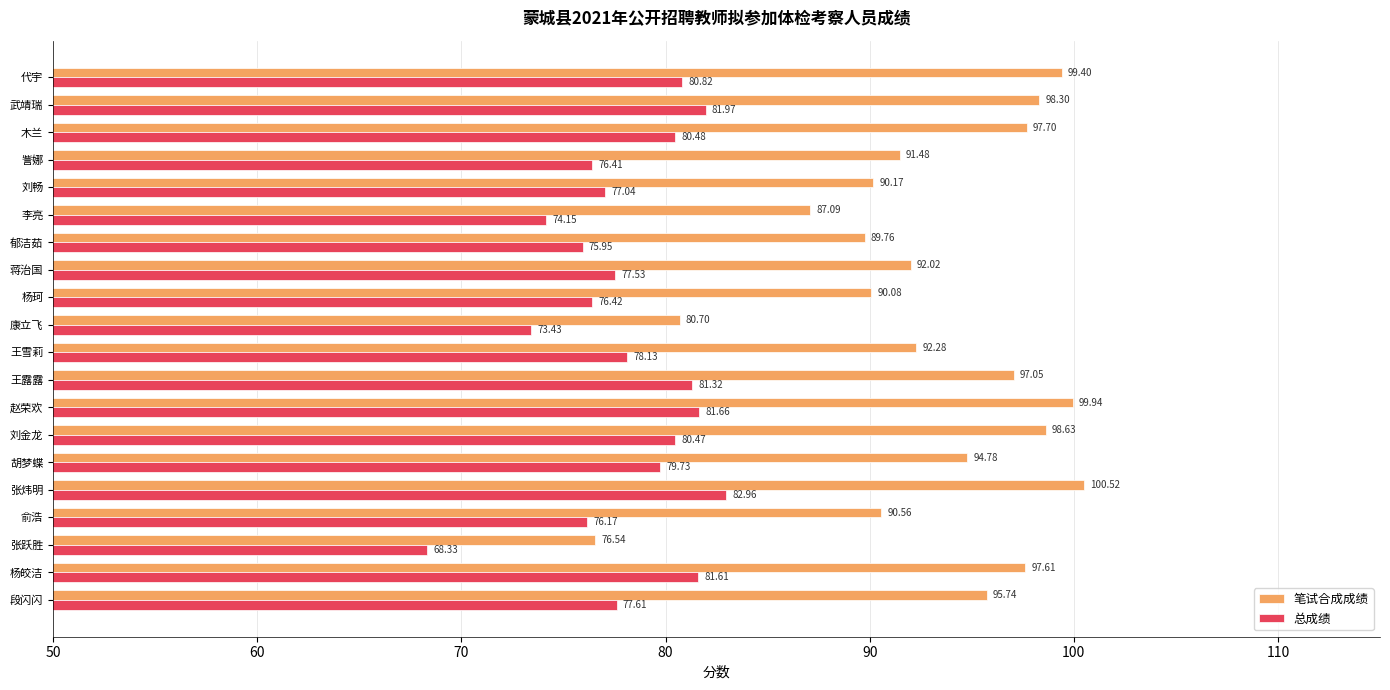

At which category does the chart reach its peak across all series?

张炜明